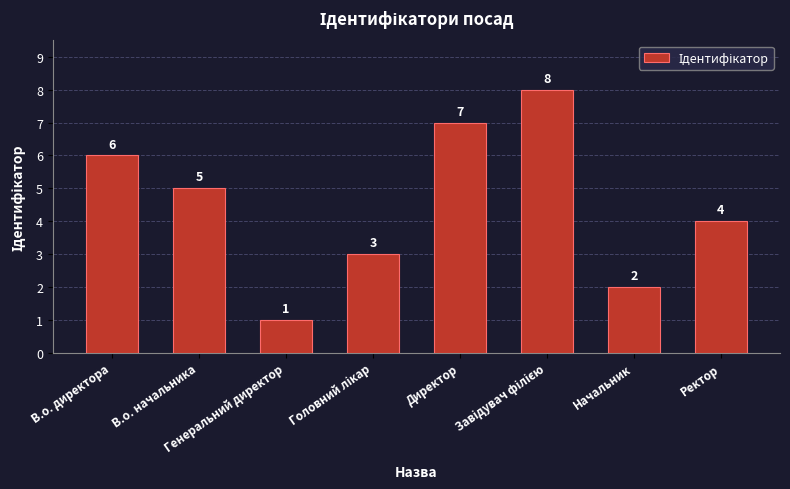

Count the values in the range 3 to 7.

5